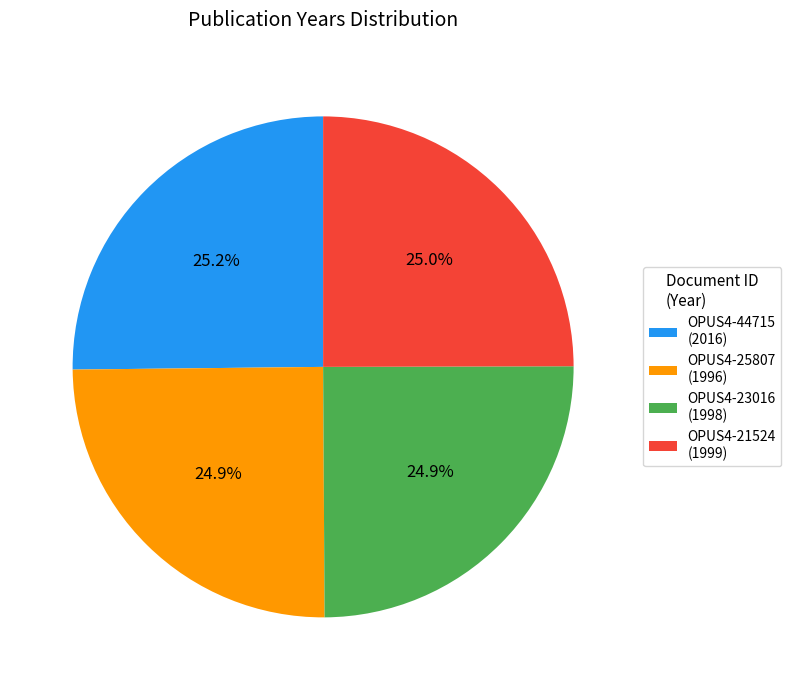

How many slices are in this pie chart?

4